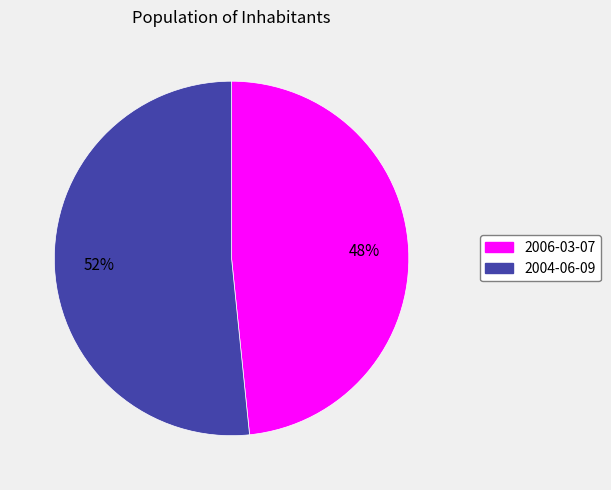

How many slices are in this pie chart?

2